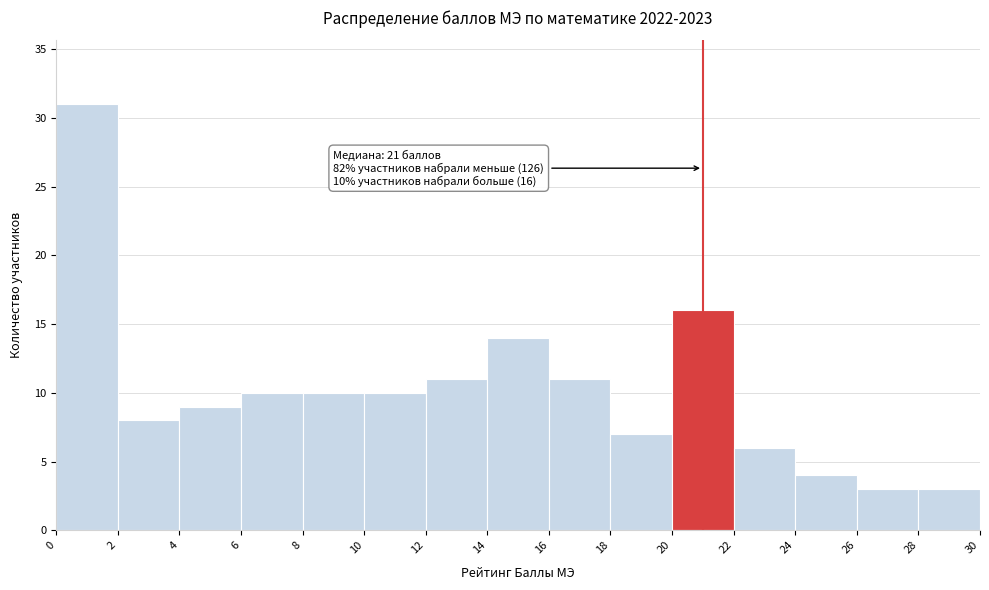

Which range on the x-axis has the tallest bar?

0 to 2